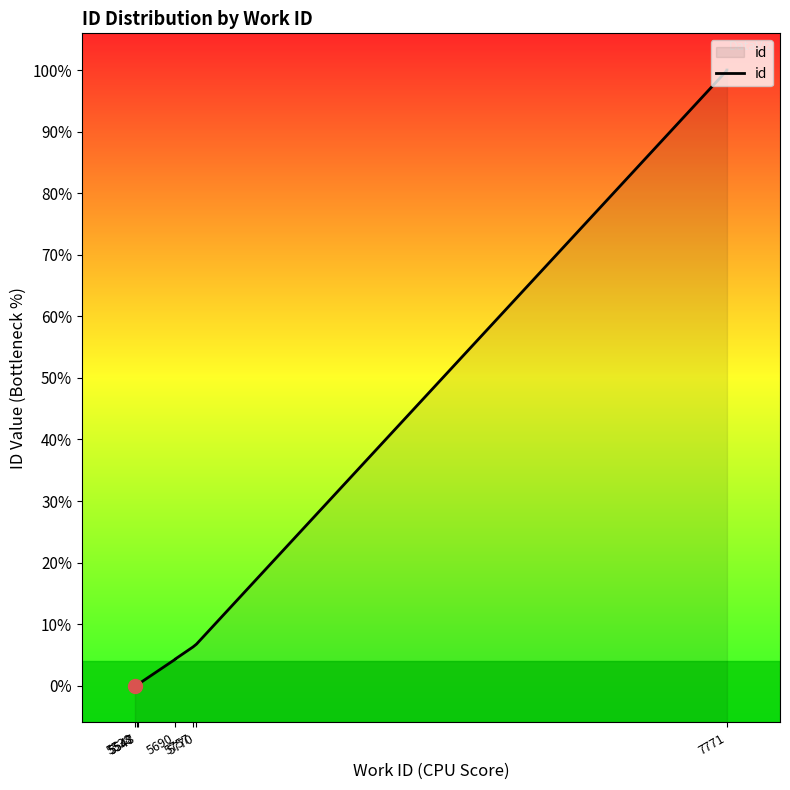

What position from the left is 5770?

6